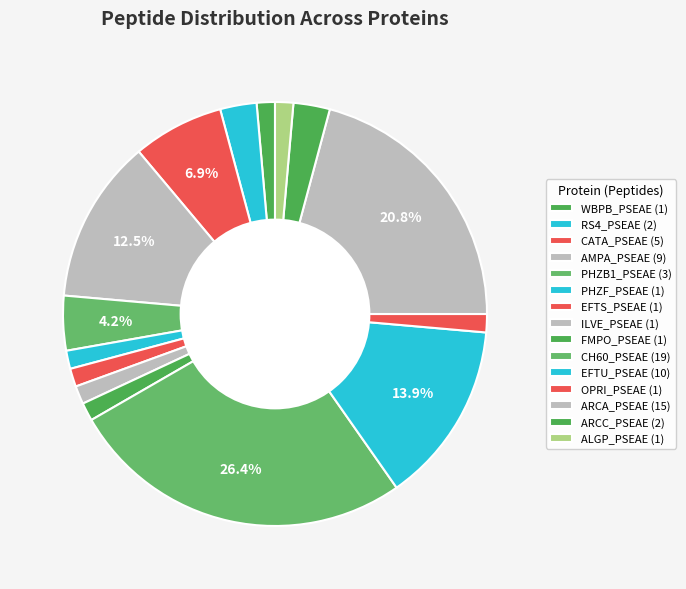

How many slices are in this pie chart?

15